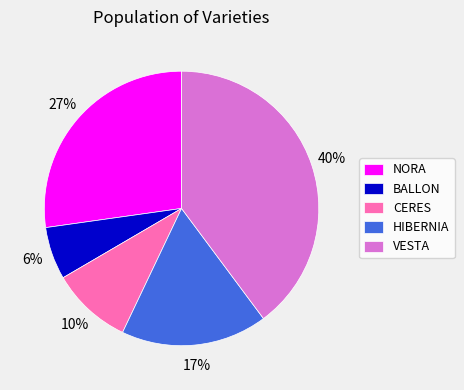

Which category has the smallest portion of the pie?

BALLON